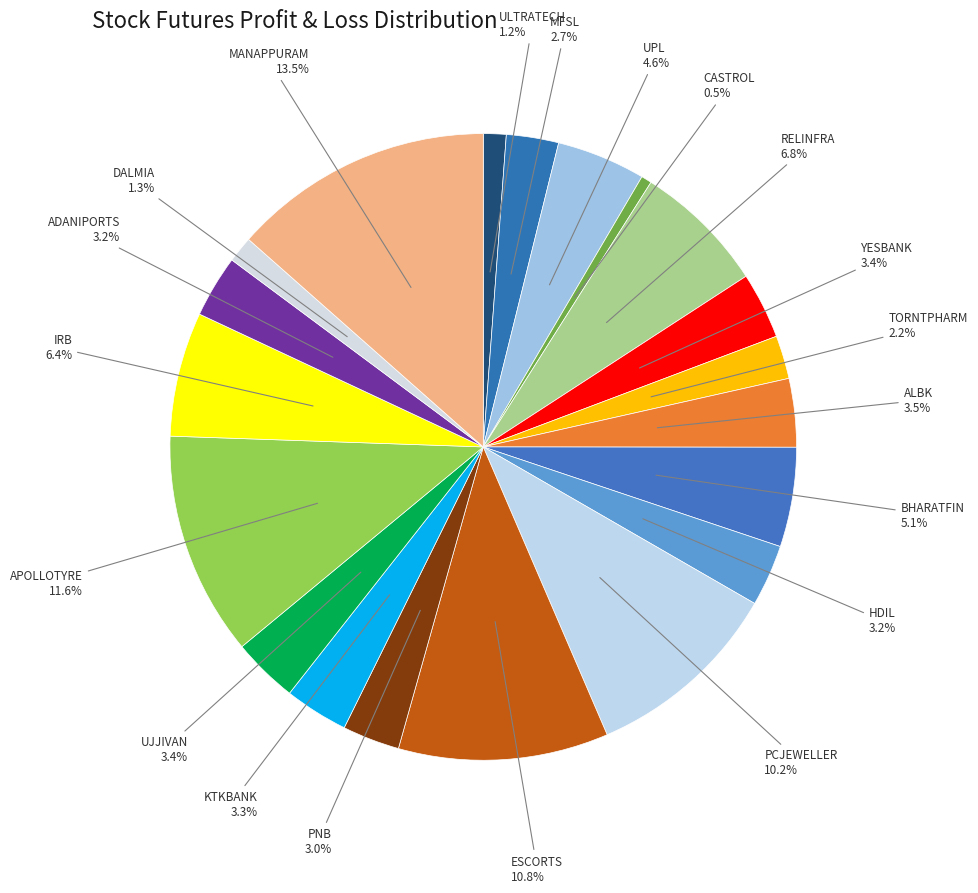

What percentage is the BHARATFIN slice, to the nearest percent?

5%